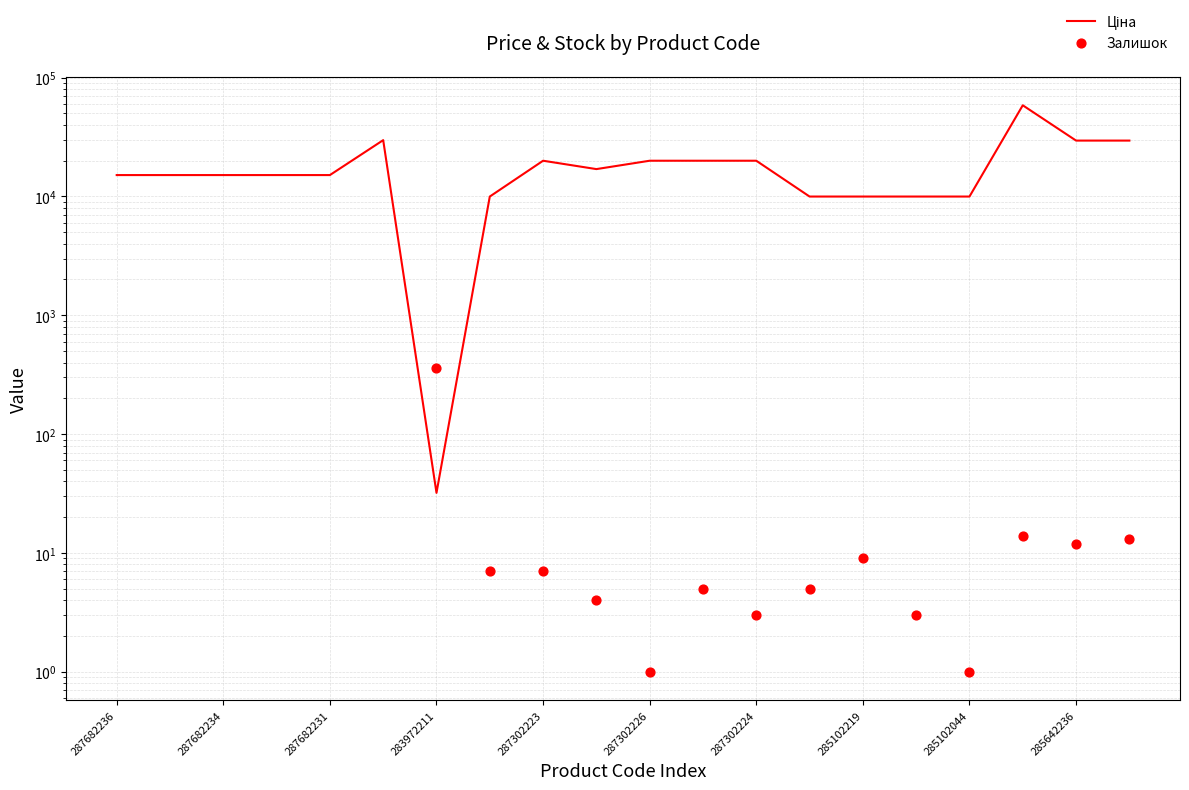

What are all the series names shown in the legend?

Ціна, Залишок